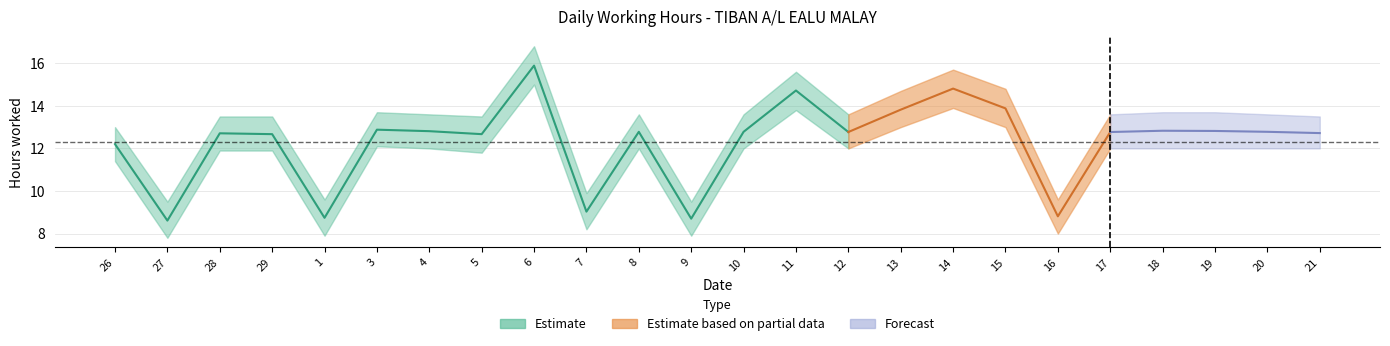

What is the label of the 15th point from the left?

12